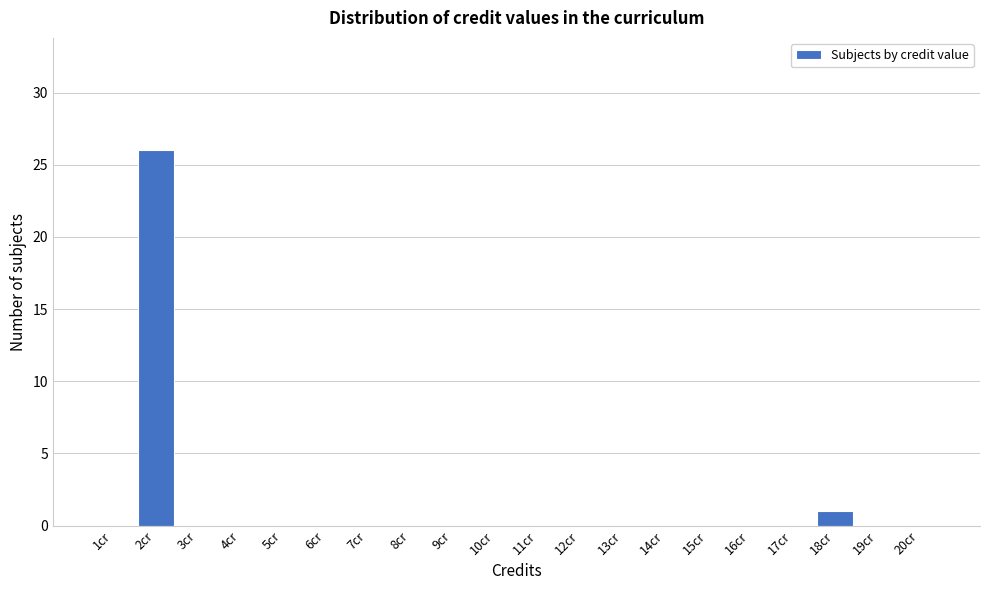

Reading left to right, list all the values displayed in this chart.

1cr=0	2cr=26	3cr=0	4cr=0	5cr=0	6cr=0	7cr=0	8cr=0	9cr=0	10cr=0	11cr=0	12cr=0	13cr=0	14cr=0	15cr=0	16cr=0	17cr=0	18cr=1	19cr=0	20cr=0